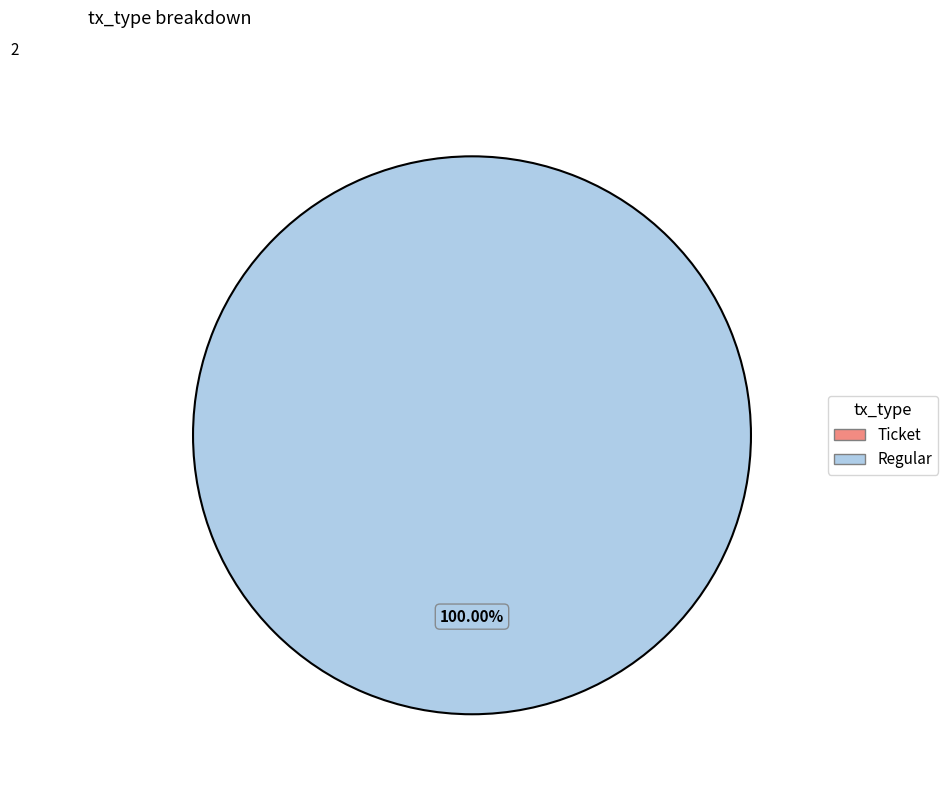

Which category accounts for the majority?

Regular